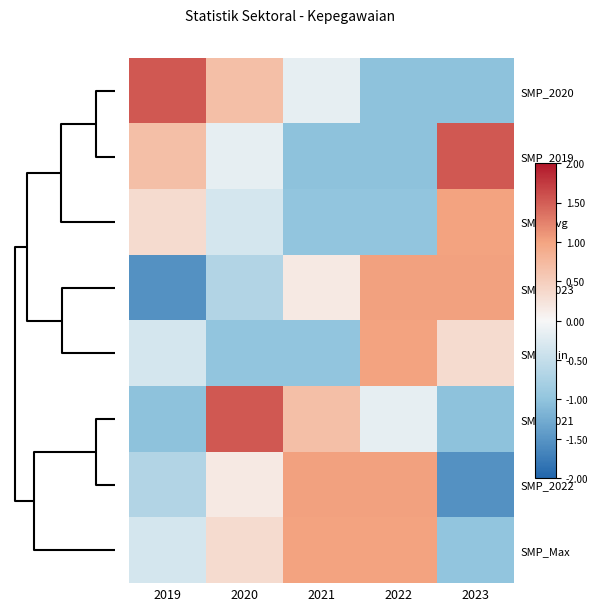

Which series has the largest range (max minus min)?

SMP_2020